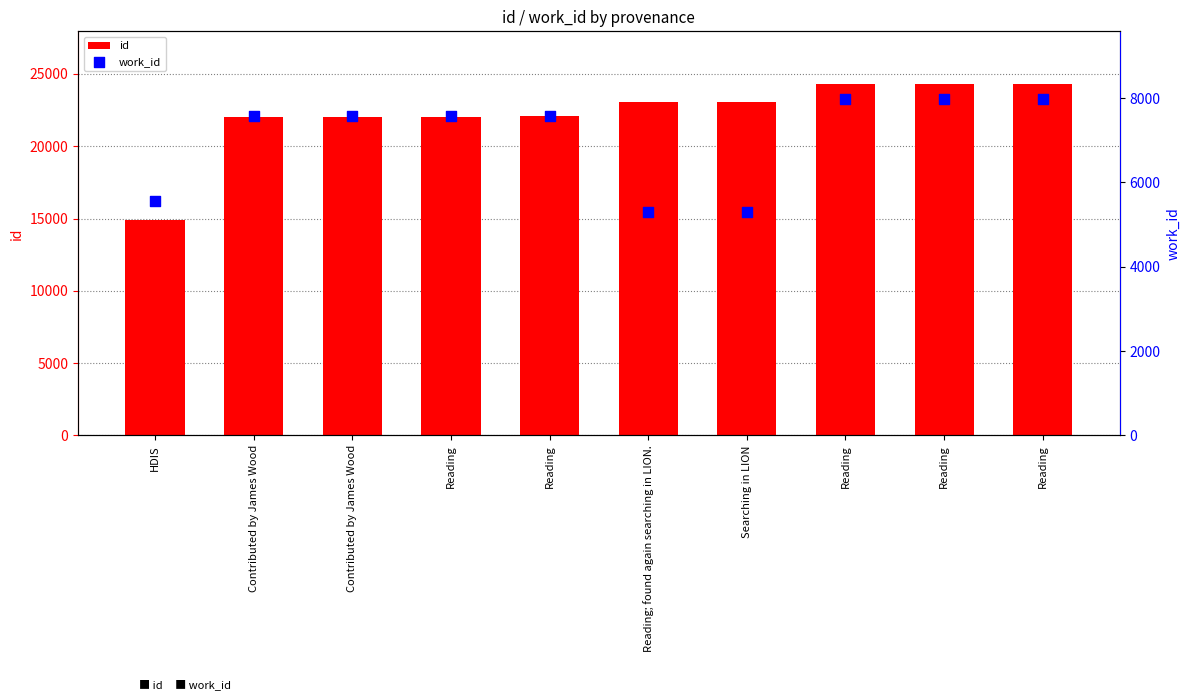

What are all the series names shown in the legend?

id, work_id